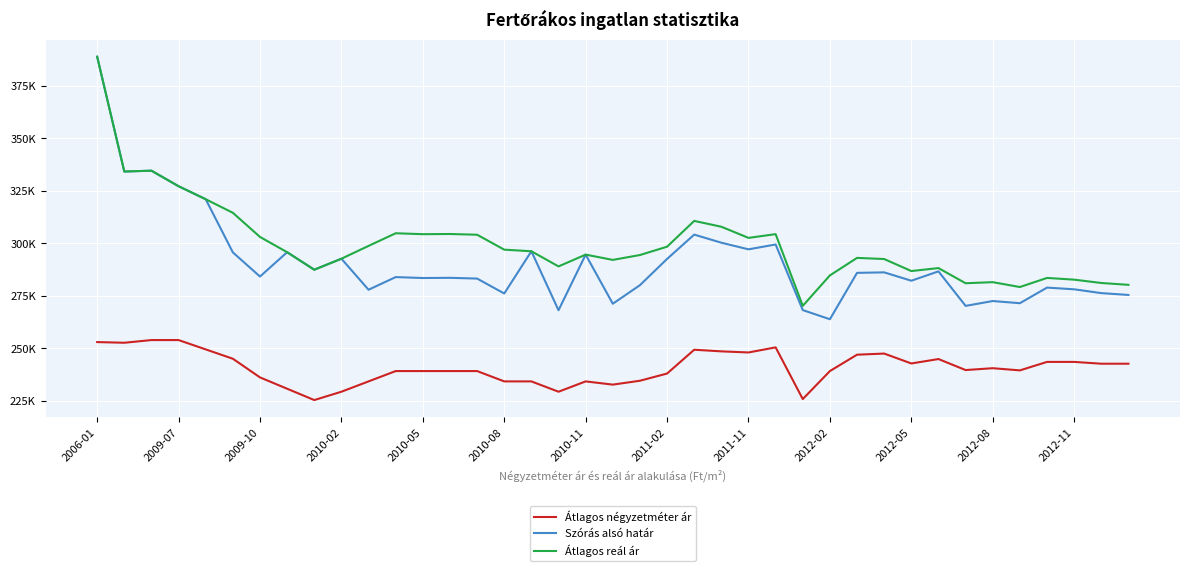

Does the chart display data point markers on the line(s)?

No